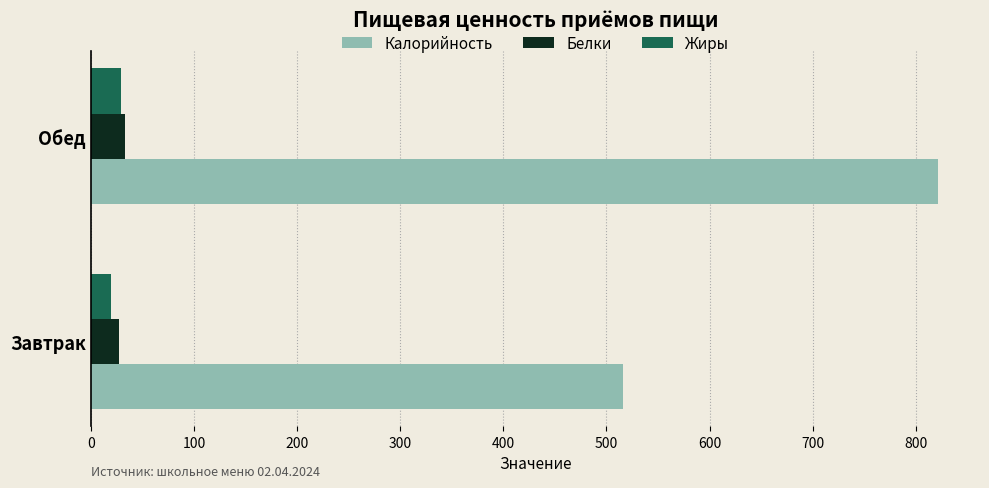

True or false: Белки has a value of 27.4 at Завтрак.

True